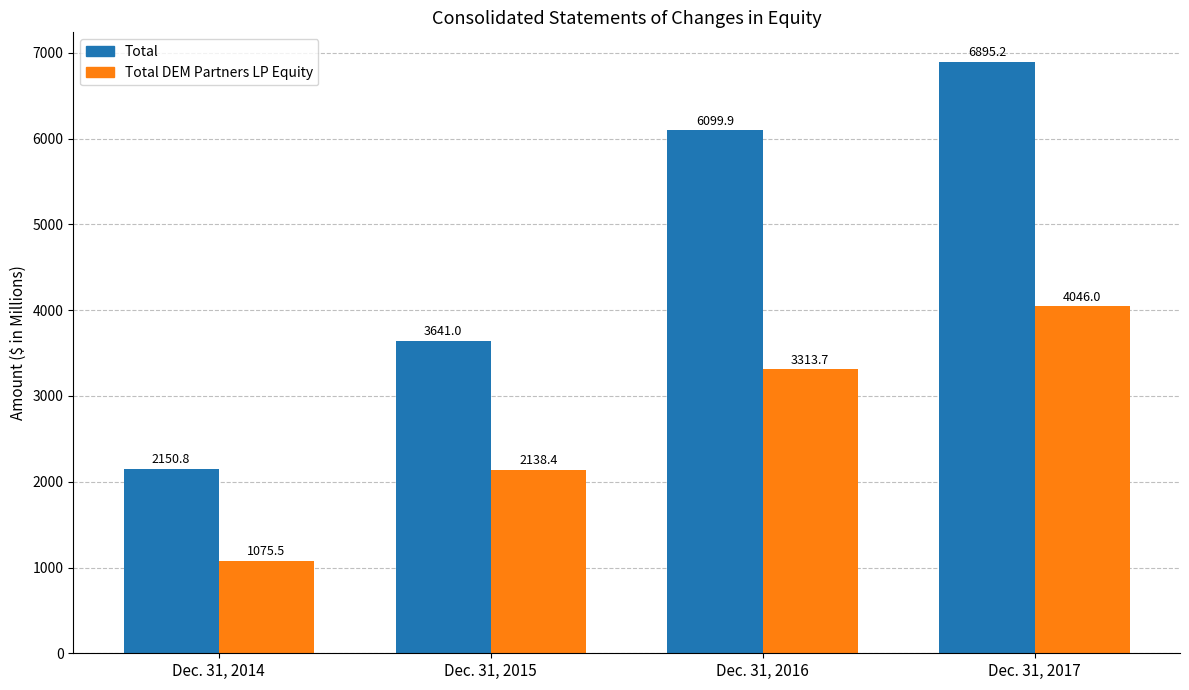

What is the total value across all series at Dec. 31, 2014?

3226.3